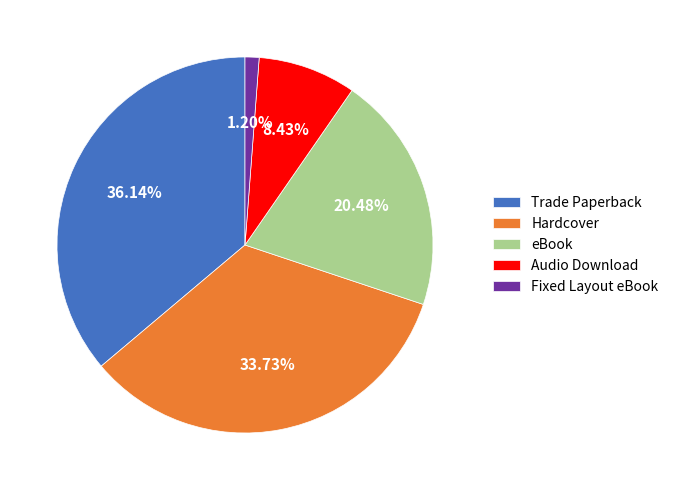

Which category has the biggest portion of the pie?

Trade Paperback